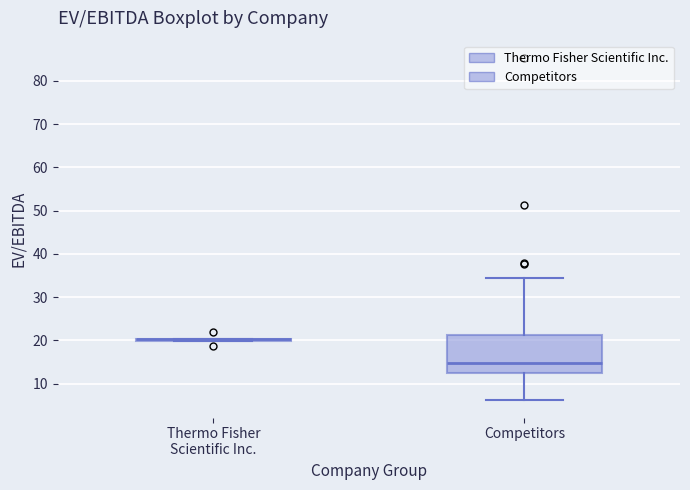

Reading left to right, transcribe this box plot: for each box, give where its median line is, the range the box spans, and where its two whiskers end, as read against the y-axis. The values are not printed on the chart, so give them approximately, as read against the axis.

Thermo Fisher Scientific Inc.: box collapsed to a line at 20, whiskers 20 to 20
Competitors: median 15, box 12 to 21, whiskers 6 to 34